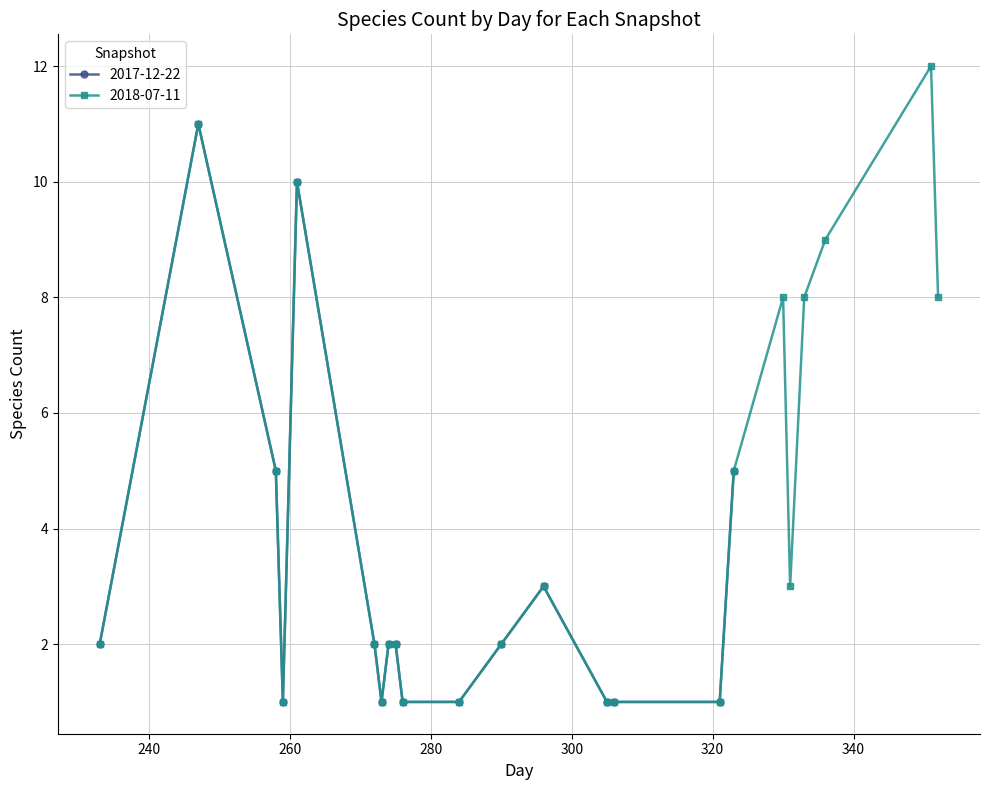

The 2018-07-11 series shows 10 at 21. True or false?

False